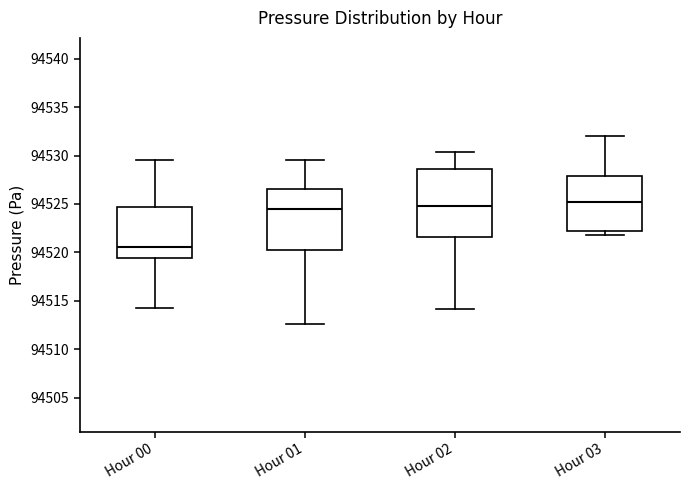

Reading left to right, read every box against the y-axis: the position of its median line, the range the box covers, and the ends of its whiskers. The values are not printed on the chart, so give them approximately, as read against the axis.

Hour 00: median 94520.5, box 94519.5 to 94524.5, whiskers 94514.5 to 94529.5
Hour 01: median 94524.5, box 94520.0 to 94526.5, whiskers 94512.5 to 94529.5
Hour 02: median 94525.0, box 94521.5 to 94528.5, whiskers 94514.0 to 94530.5
Hour 03: median 94525.0, box 94522.0 to 94528.0, whiskers 94522.0 (just below the box's lower edge) to 94532.0